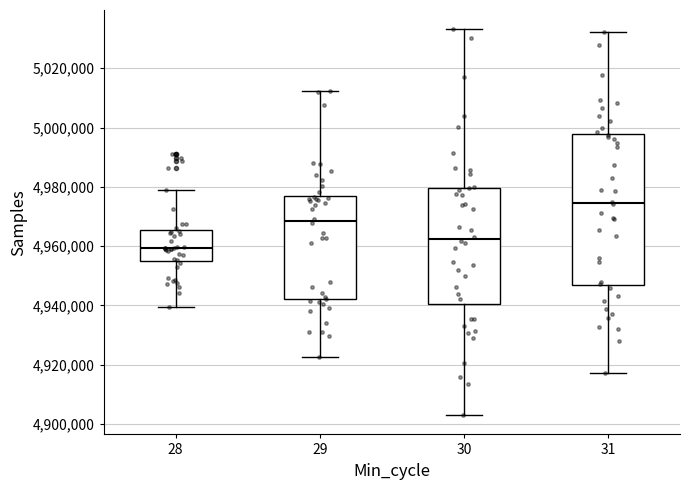

Where does the lower whisker of the box at x = 29 end on the y-axis? The values are not printed on the chart, so give them approximately, as read against the axis.

4922000